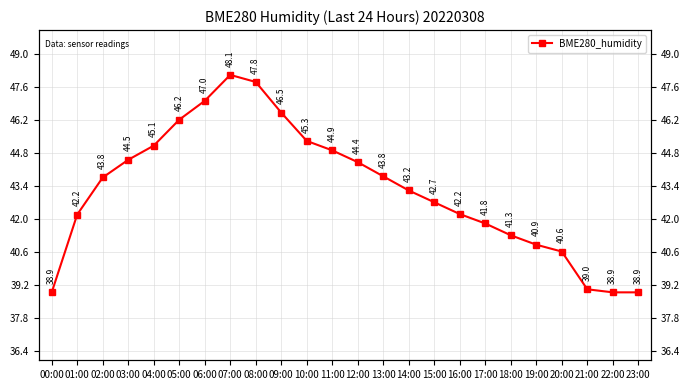

What is the difference between the values at 19:00 and 22:00?

2.0